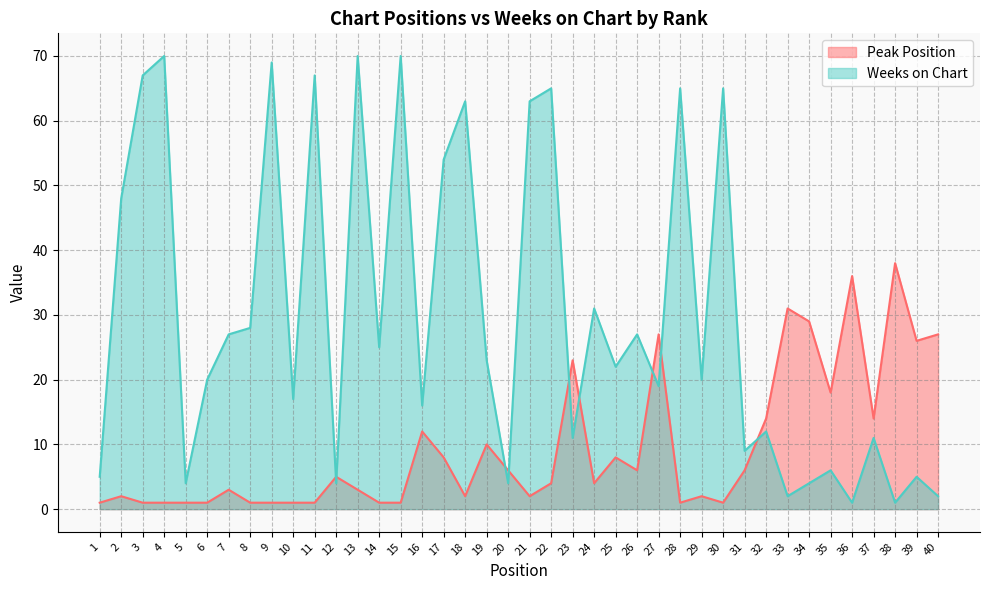

At which category does the chart reach its minimum across all series?

1